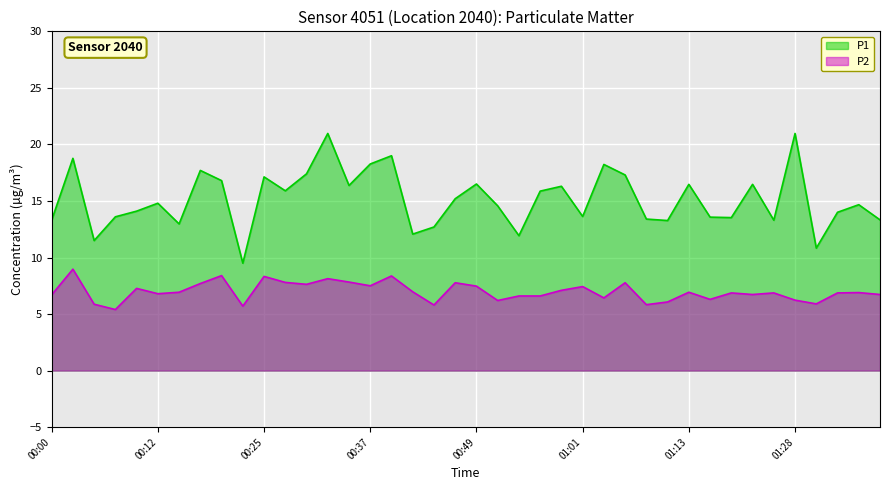

True or false: P1 and P2 cross at least once.

False